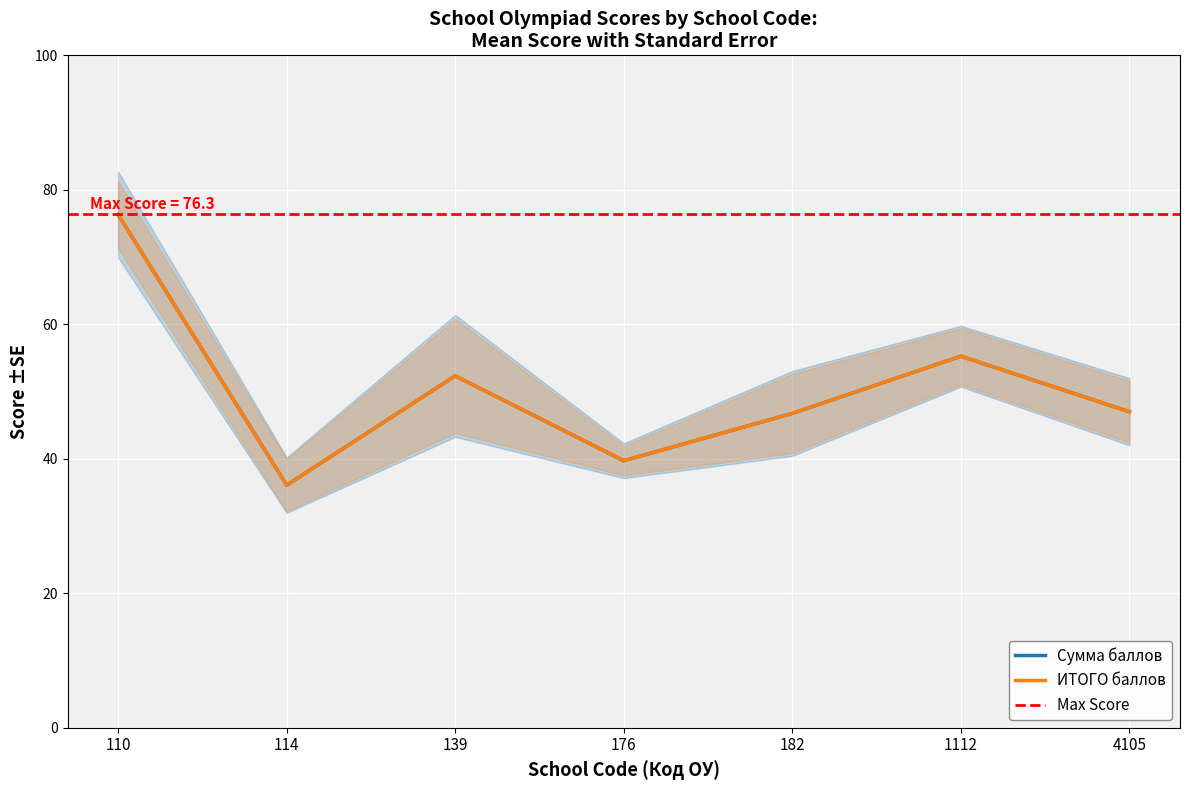

Reading left to right, extract all data points from this chart.

Mean Score (Сумма баллов): 110=76.3	114=36.1	139=52.3	176=39.7	182=46.8	1112=55.2	4105=47.0
ИТОГО баллов: 110=76.3	114=36.1	139=52.3	176=39.7	182=46.8	1112=55.2	4105=47.0